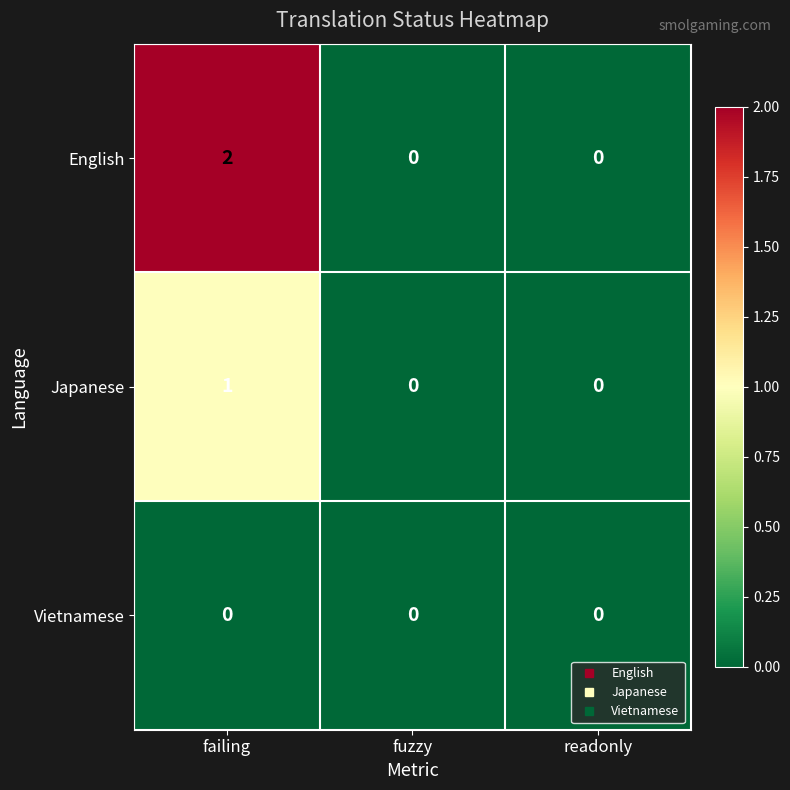

Reading left to right, what are all the values shown in this chart?

English: 2	0	0
Japanese: 1	0	0
Vietnamese: 0	0	0